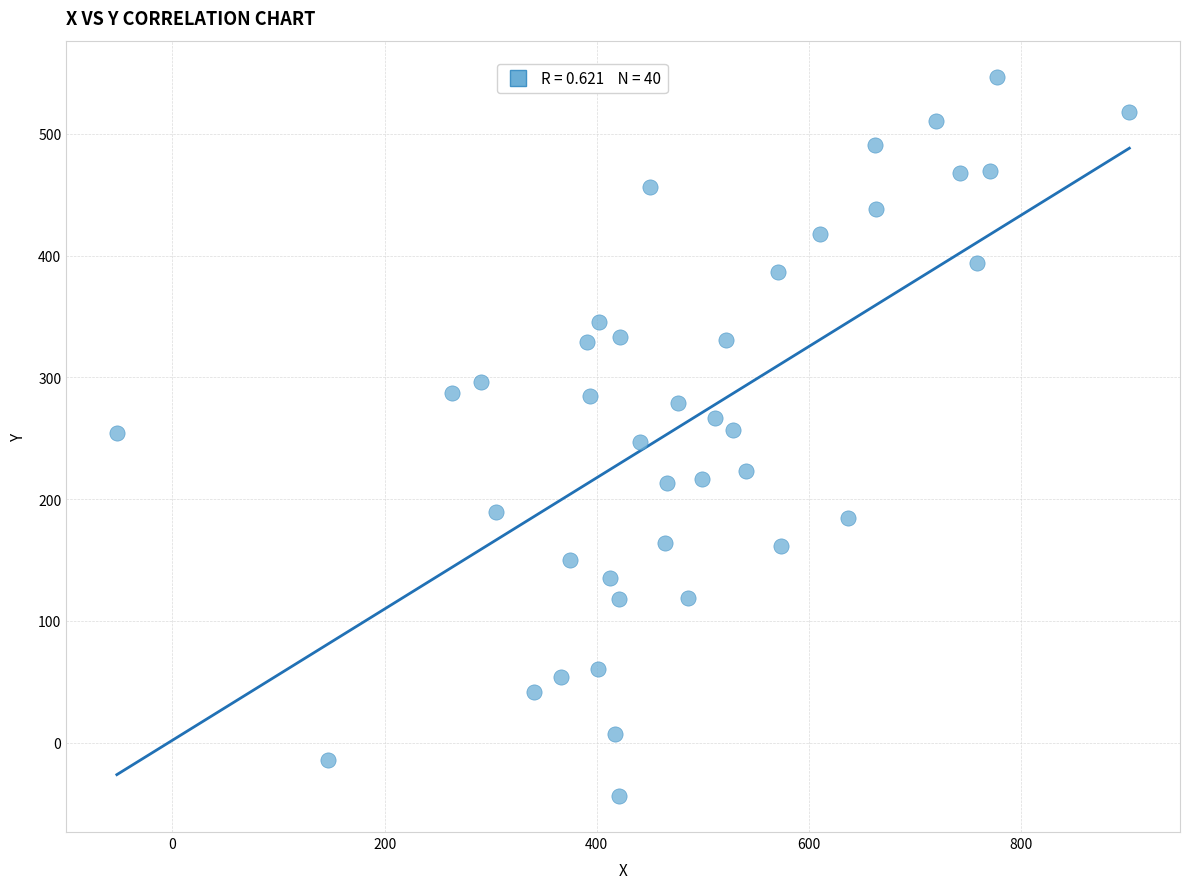

What is the range of Y values (max minus min)?

591.0